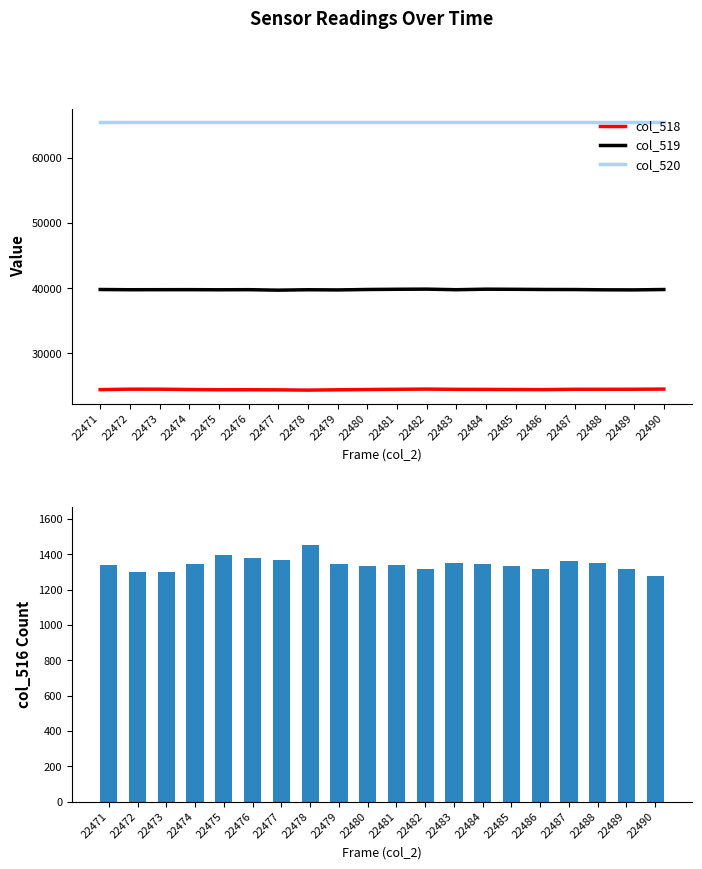

Between 22481 and 22482, which is larger?

22482